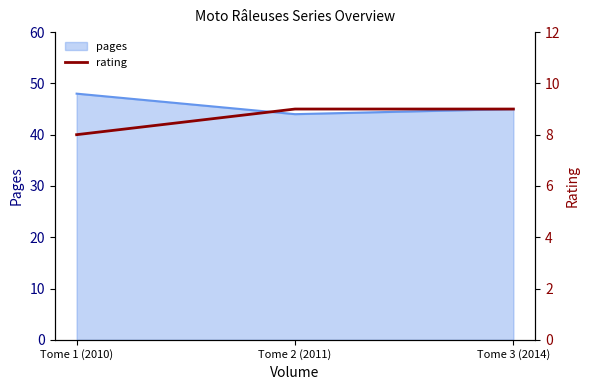

Is it true that pages equals 44 at Tome 2 (2011)?

True